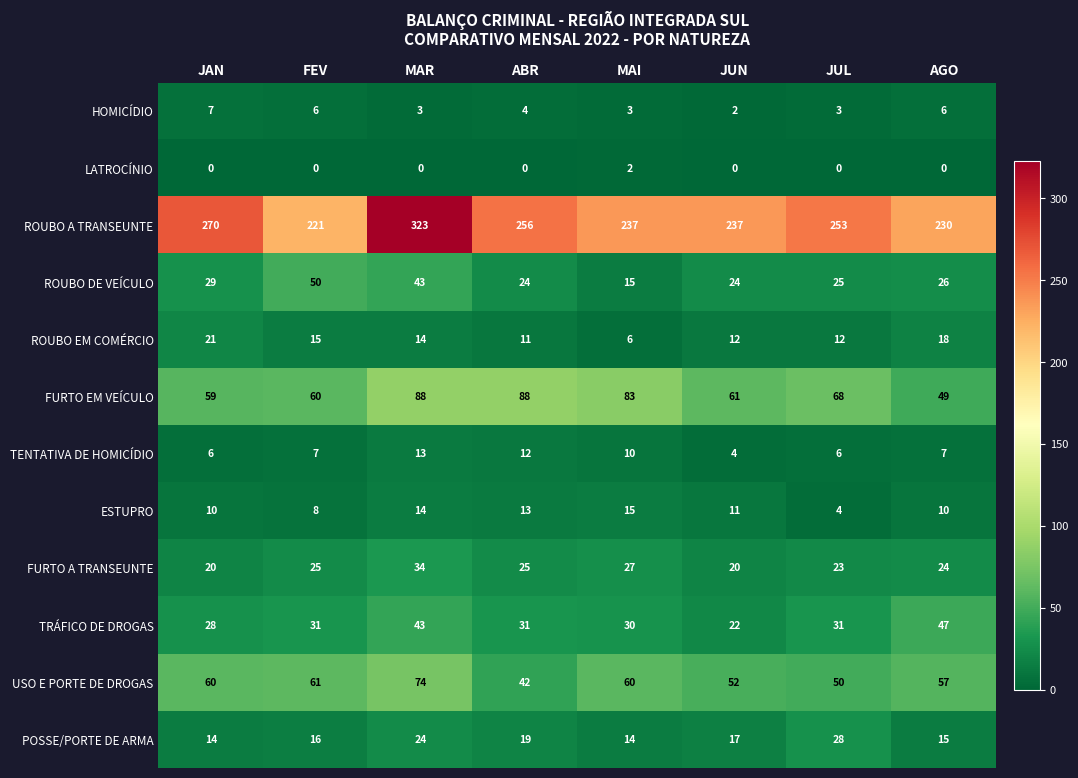

How many data points does each series have?

8